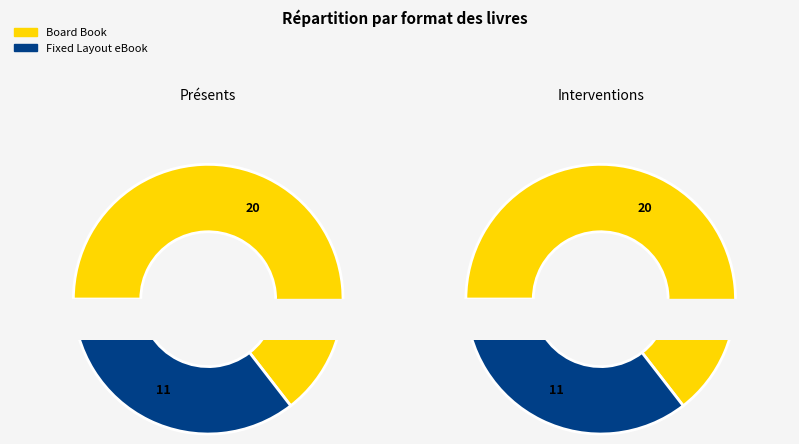

To the nearest percent, what is the average slice percentage?

50%